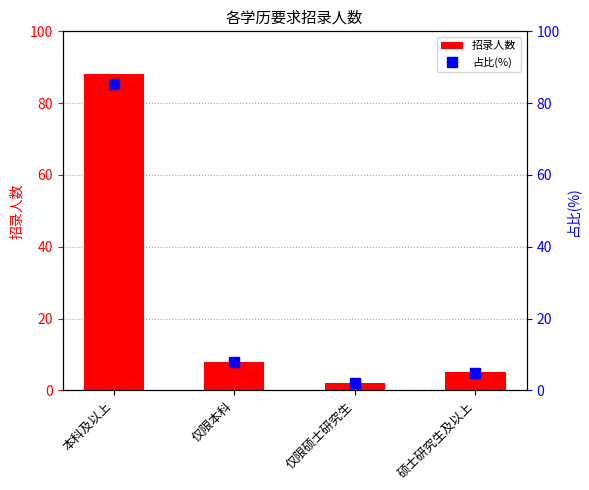

Reading right to left, what are all the values shown in this chart?

招录人数: 5.0	2.0	8.0	88.0
占比(%): 4.9	1.9	7.8	85.4